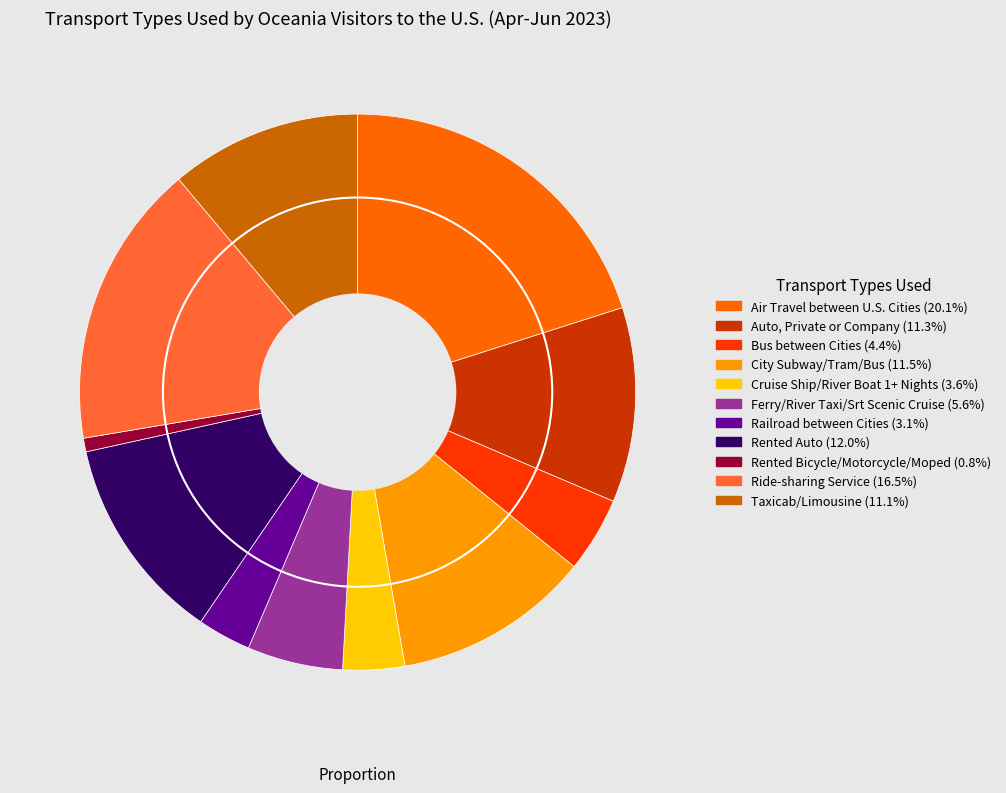

Which slice is the largest?

Air Travel between U.S. Cities